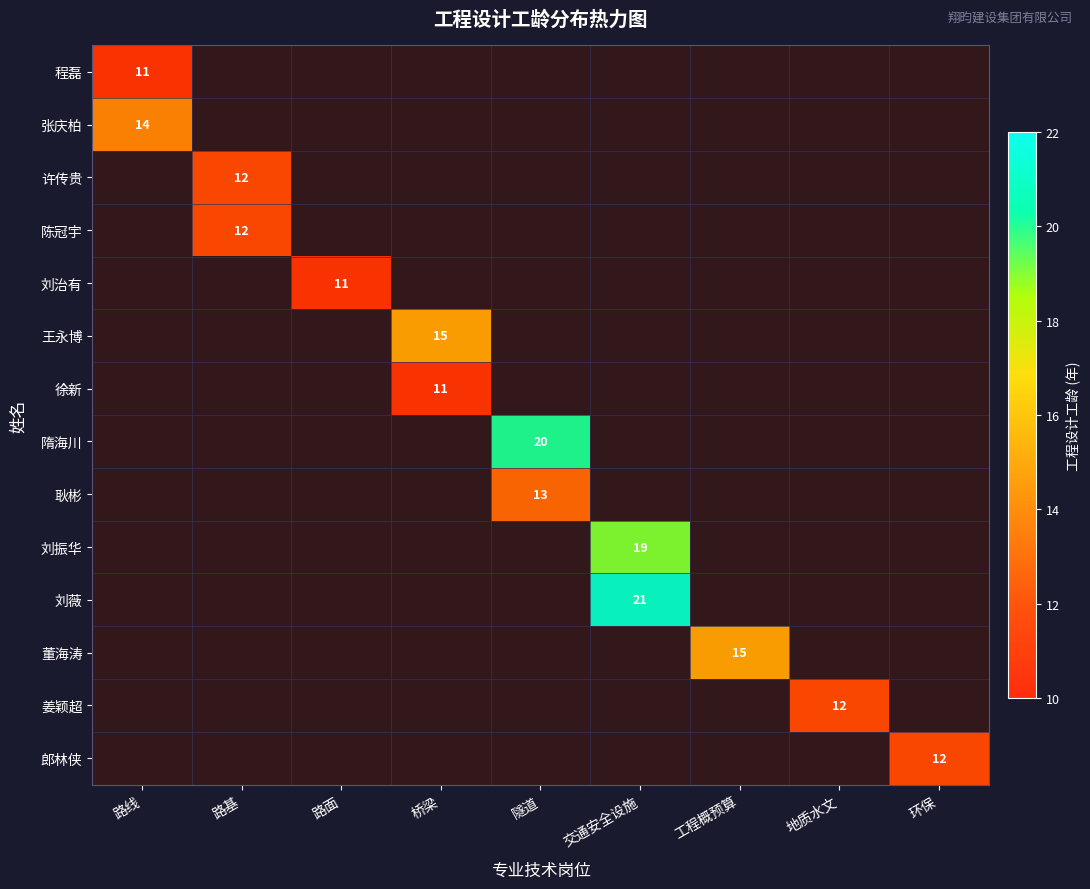

What is the minimum value shown in the chart?

11.0